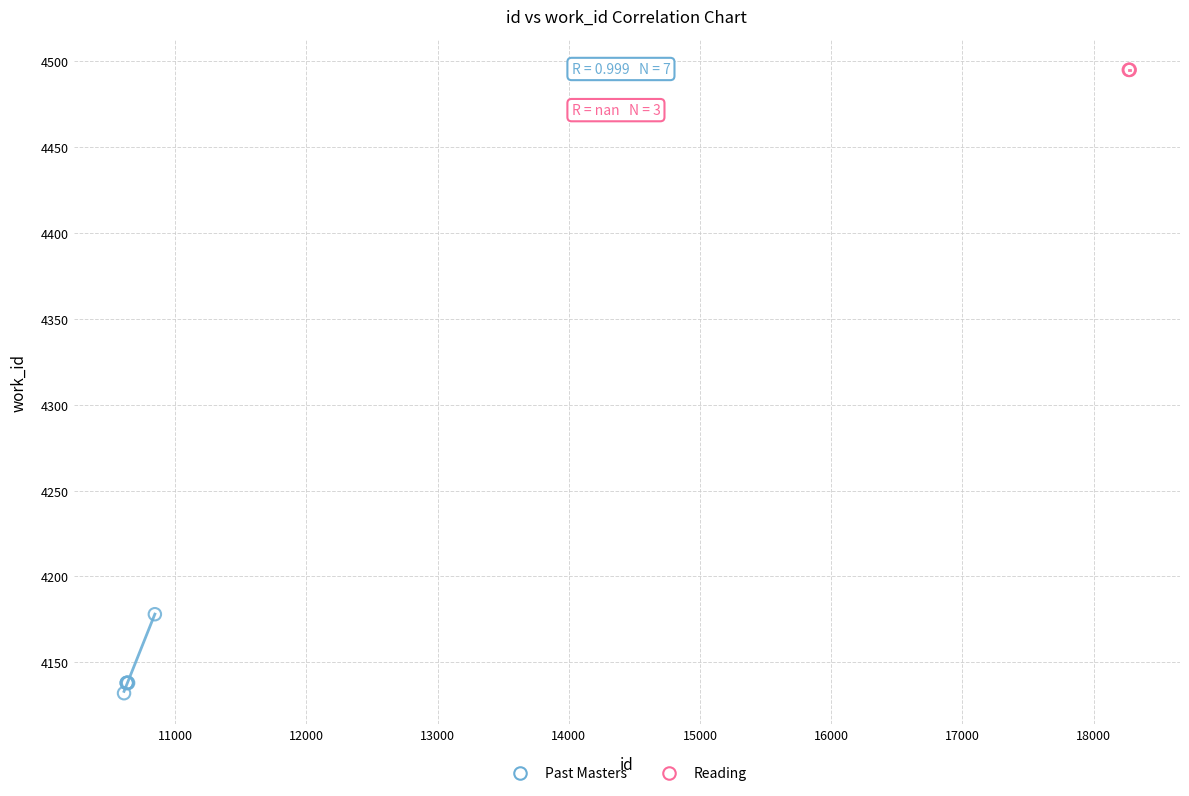

Which series contains the highest Y value?

Reading